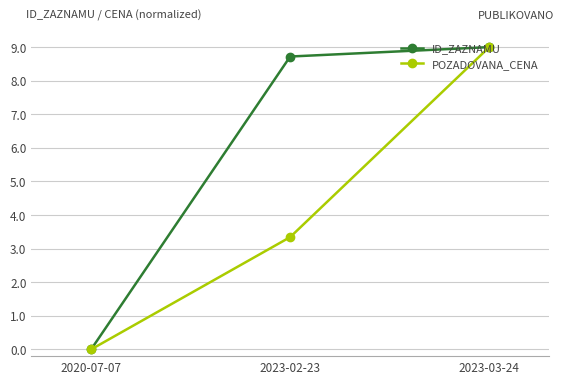

What is the greatest value displayed?

9.0